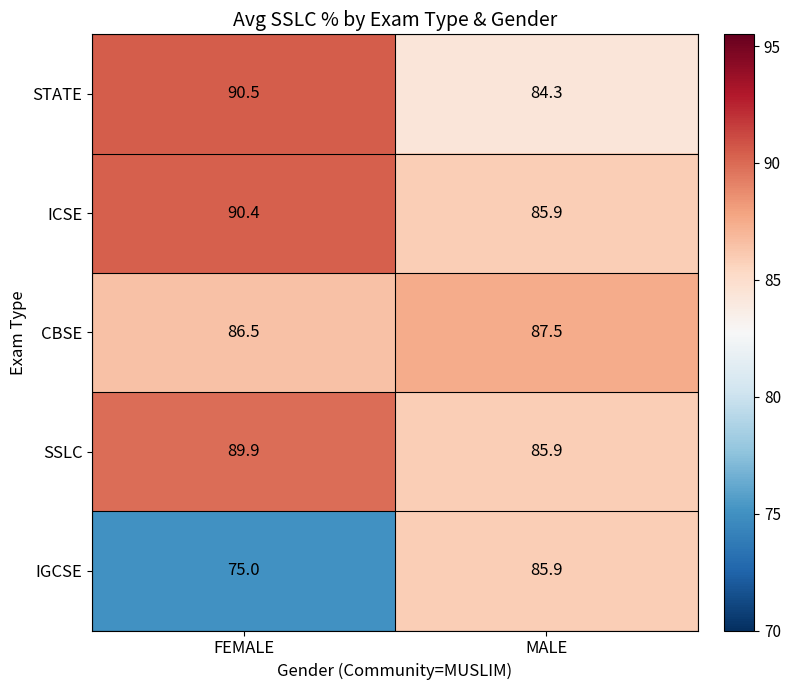

Between FEMALE and MALE, which series saw the biggest shift?

IGCSE